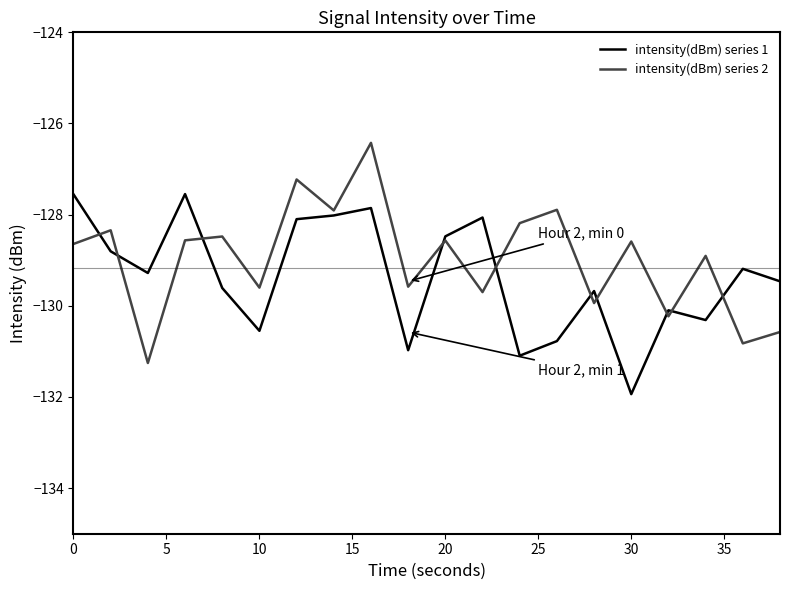

What are all the series names shown in the legend?

intensity(dBm) series 1, intensity(dBm) series 2